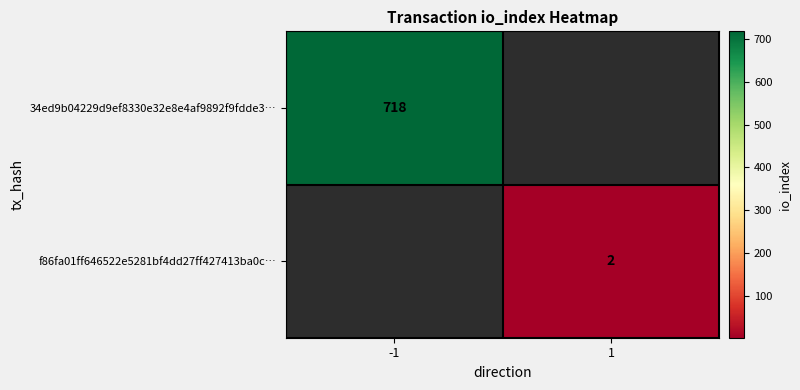

True or false: f86fa01ff646522e5281bf4dd27ff427413ba0c… has a value of 2 at 1.

True